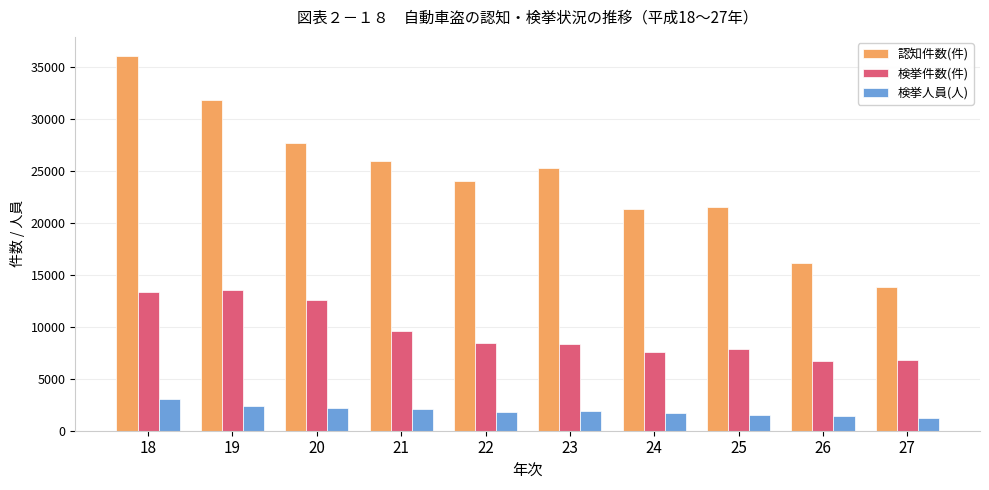

What is the value of the 検挙人員(人) bar at the 6th from the left?

1856